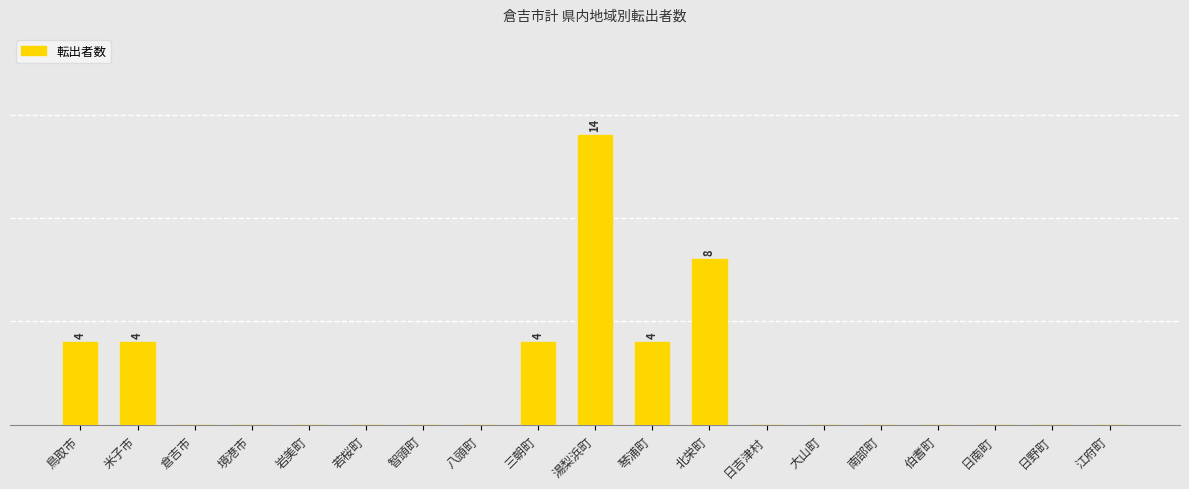

Rank the categories by value from lowest to highest.

倉吉市, 境港市, 岩美町, 若桜町, 智頭町, 八頭町, 日吉津村, 大山町, 南部町, 伯耆町, 日南町, 日野町, 江府町, 鳥取市, 米子市, 三朝町, 琴浦町, 北栄町, 湯梨浜町